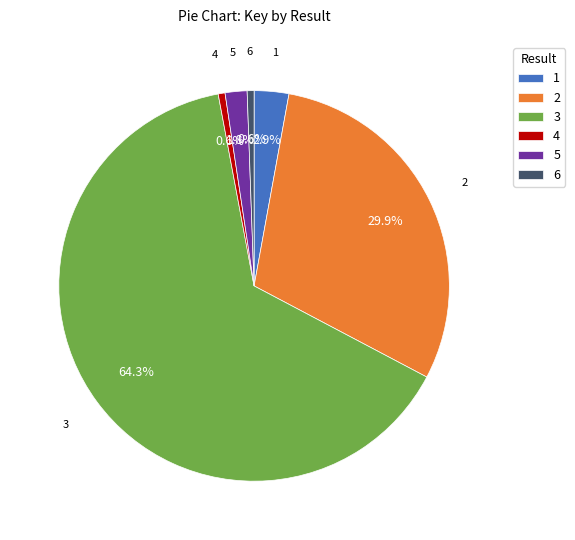

Which has a higher value, 3 or 1?

3